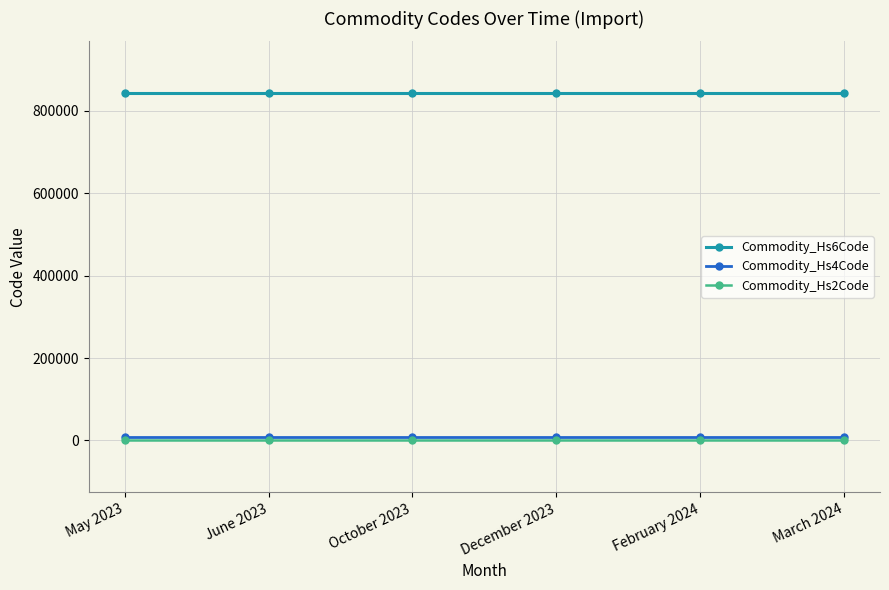

Reading left to right, transcribe all the data shown in this chart.

Commodity_Hs6Code: 842490	842490	842490	842490	842490	842490
Commodity_Hs4Code: 8424	8424	8424	8424	8424	8424
Commodity_Hs2Code: 84	84	84	84	84	84